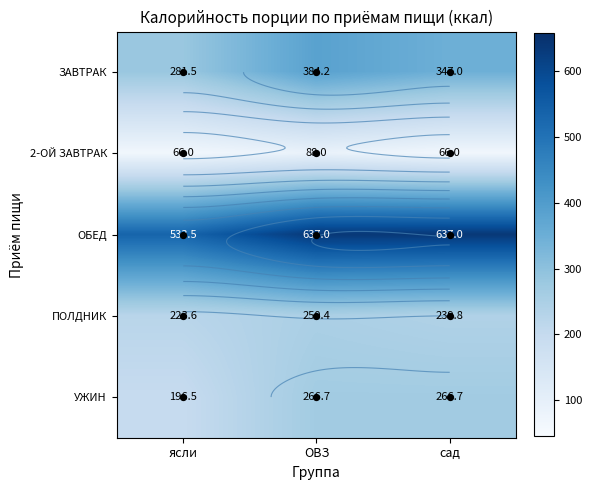

At how many categories does at least one series exceed 613?

2